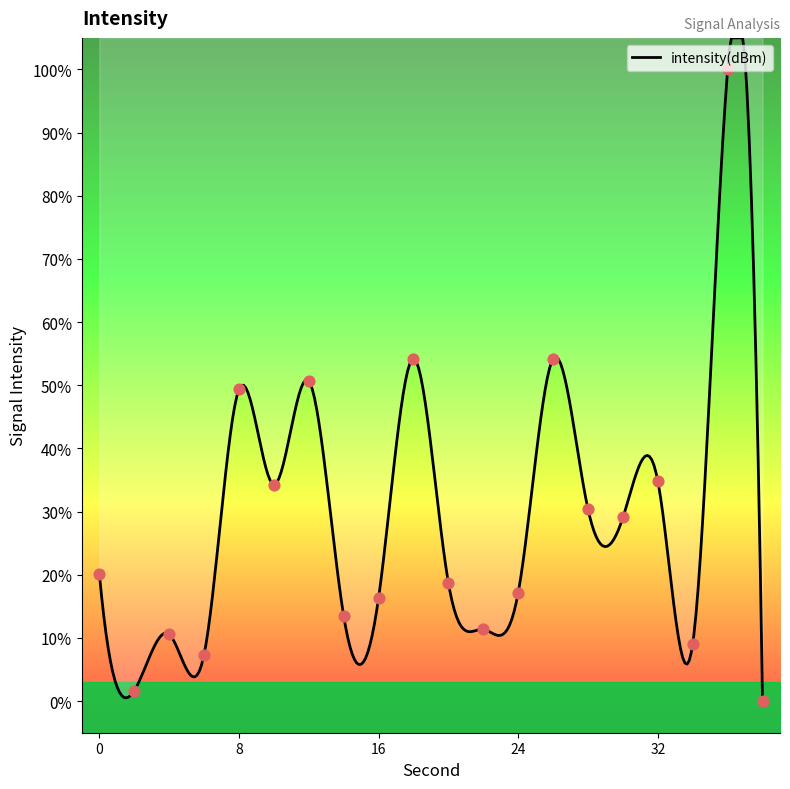

What is the change in value from 16 to 20?

+2.4